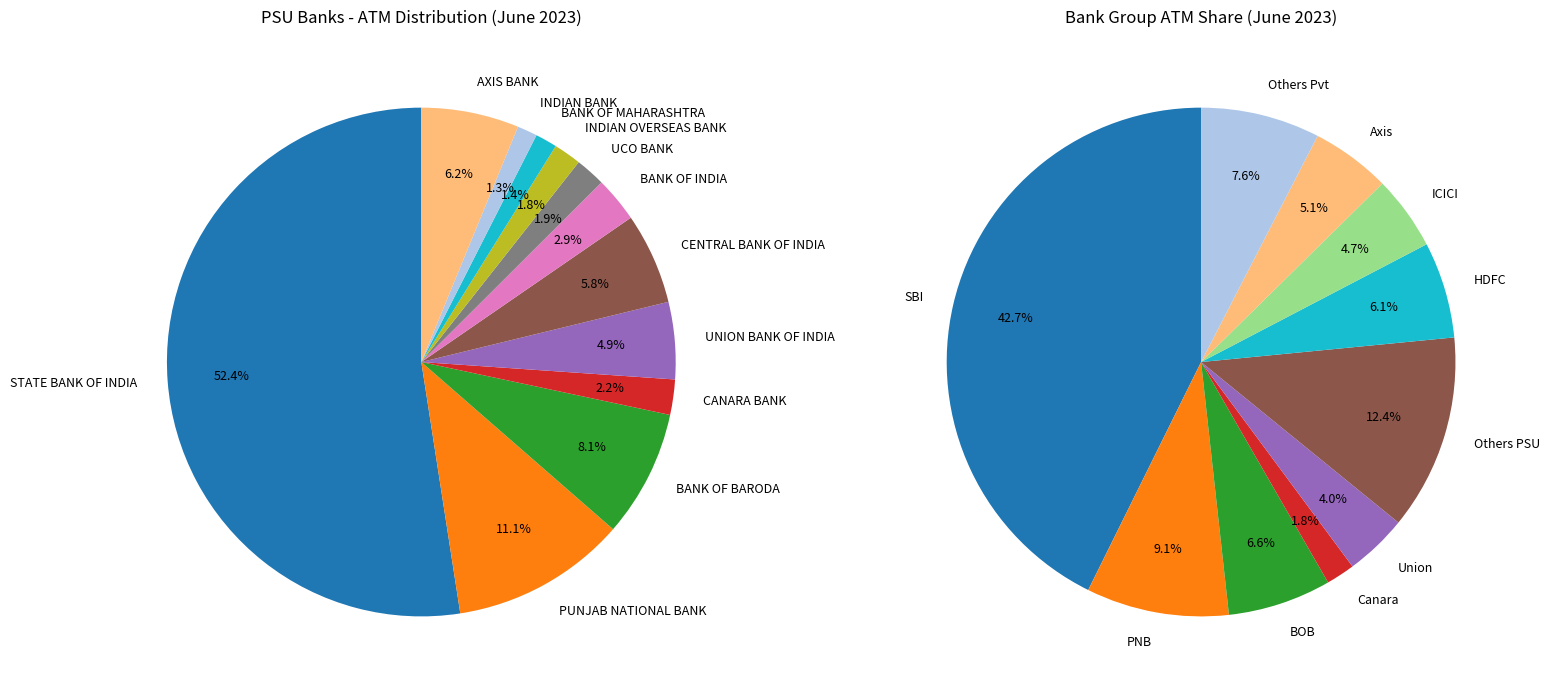

Does ICICI BANK represent more than half of the total?

No